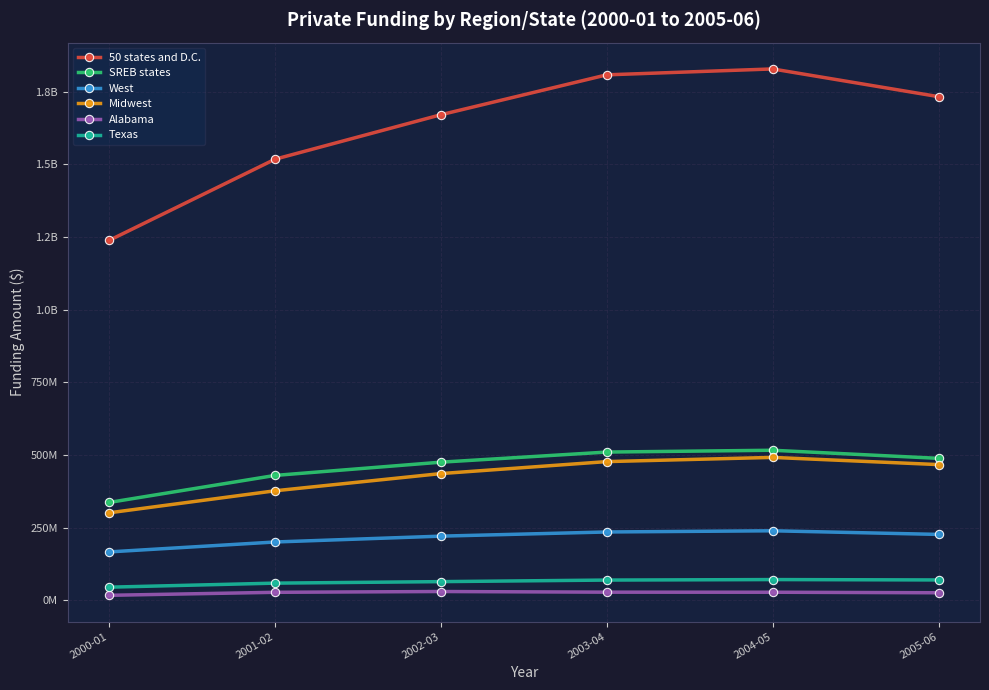

Reading left to right, what are all the values shown in this chart?

50 states and D.C.: 2000-01=1238677853	2001-02=1517972738	2002-03=1671062118	2003-04=1808350539	2004-05=1828630529	2005-06=1733298592
SREB states: 2000-01=337170356	2001-02=430153822	2002-03=475739007	2003-04=510530630	2004-05=516741904	2005-06=488900944
West: 2000-01=167005131	2001-02=201127494	2002-03=221237020	2003-04=235595204	2004-05=239693851	2005-06=227211314
Midwest: 2000-01=301491091	2001-02=377292731	2002-03=436497428	2003-04=477720890	2004-05=492143676	2005-06=467393797
Alabama: 2000-01=17703730	2001-02=28028550	2002-03=30745023	2003-04=28496760	2004-05=28265135	2005-06=26467110
Texas: 2000-01=45683514	2001-02=59561375	2002-03=64748425	2003-04=70135659	2004-05=71830036	2005-06=70556100